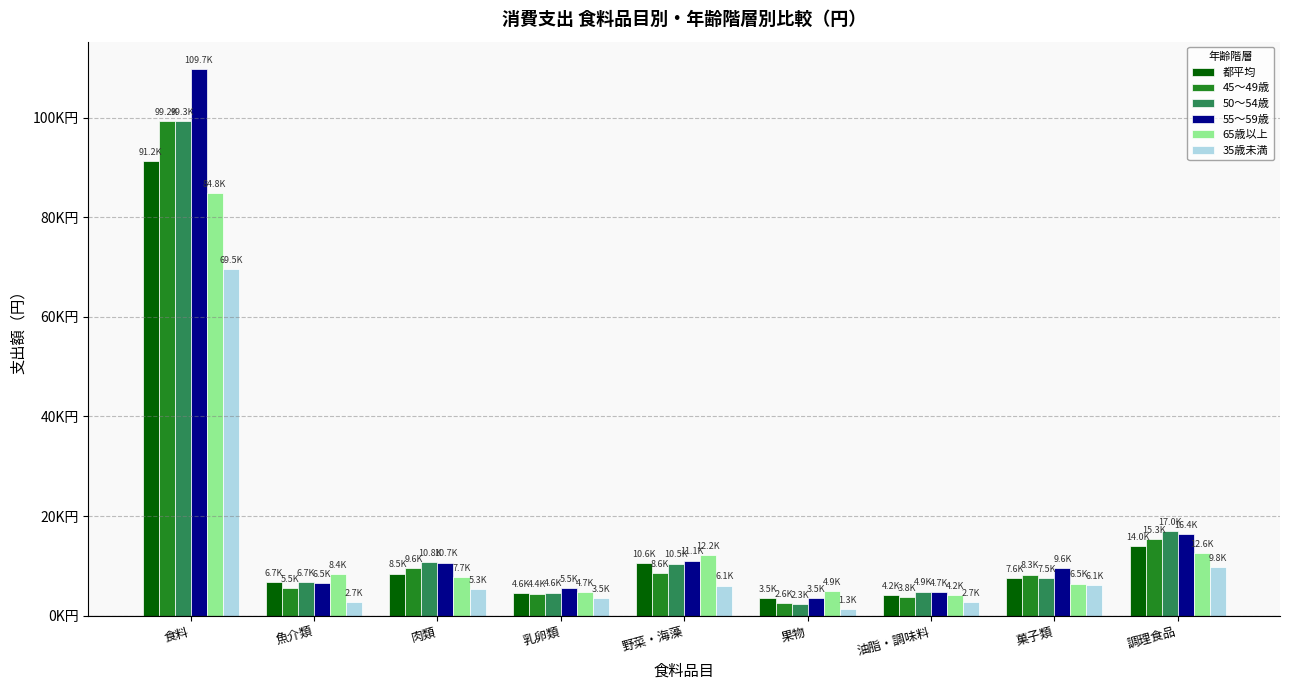

What is the greatest value displayed?

109745